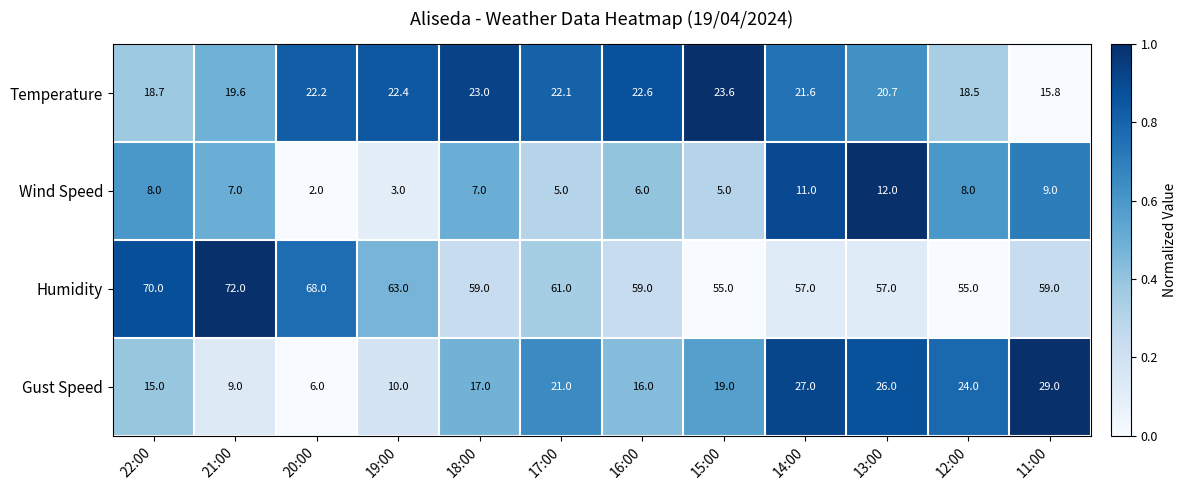

How many series are shown in this chart?

4